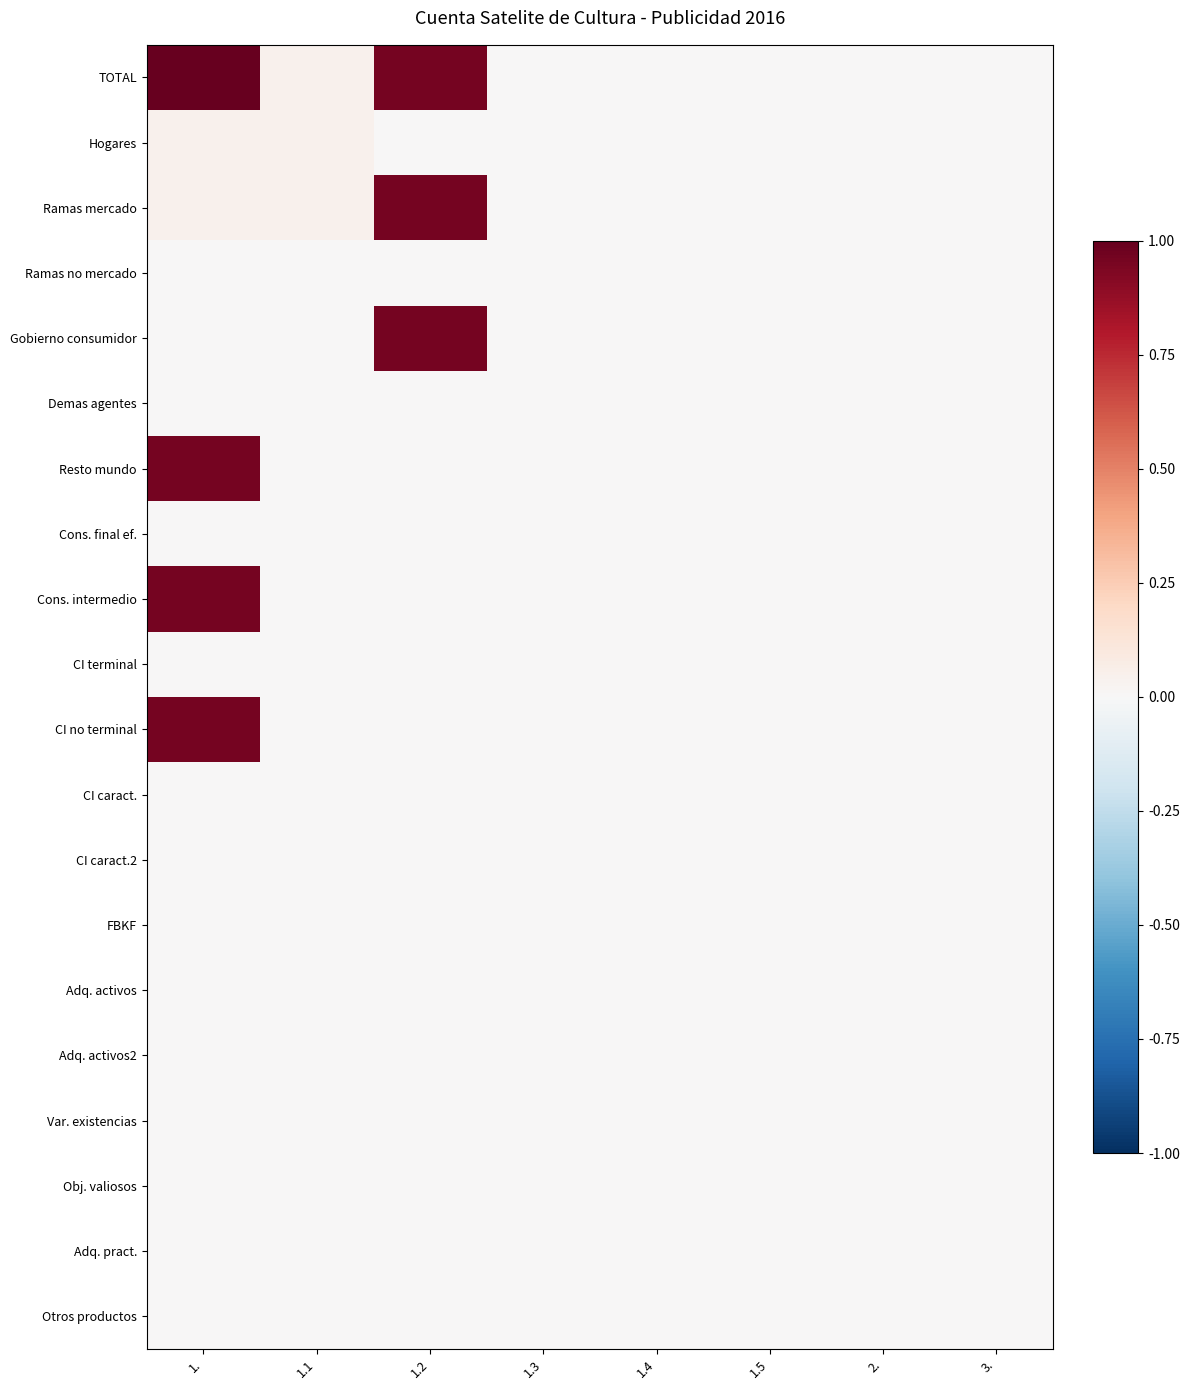

Reading left to right, transcribe all the data shown in this chart.

TOTAL: 1.=1.0	1.1=0.0	1.2=1.0	1.3=0.0	1.4=0.0	1.5=0.0	2.=0.0	3.=0.0
Hogares: 1.=0.0	1.1=0.0	1.2=0.0	1.3=0.0	1.4=0.0	1.5=0.0	2.=0.0	3.=0.0
Ramas mercado: 1.=0.0	1.1=0.0	1.2=1.0	1.3=0.0	1.4=0.0	1.5=0.0	2.=0.0	3.=0.0
Ramas no mercado: 1.=0.0	1.1=0.0	1.2=0.0	1.3=0.0	1.4=0.0	1.5=0.0	2.=0.0	3.=0.0
Gobierno consumidor: 1.=0.0	1.1=0.0	1.2=1.0	1.3=0.0	1.4=0.0	1.5=0.0	2.=0.0	3.=0.0
Demas agentes: 1.=0.0	1.1=0.0	1.2=0.0	1.3=0.0	1.4=0.0	1.5=0.0	2.=0.0	3.=0.0
Resto mundo: 1.=1.0	1.1=0.0	1.2=0.0	1.3=0.0	1.4=0.0	1.5=0.0	2.=0.0	3.=0.0
Cons. final ef.: 1.=0.0	1.1=0.0	1.2=0.0	1.3=0.0	1.4=0.0	1.5=0.0	2.=0.0	3.=0.0
Cons. intermedio: 1.=1.0	1.1=0.0	1.2=0.0	1.3=0.0	1.4=0.0	1.5=0.0	2.=0.0	3.=0.0
CI terminal: 1.=0.0	1.1=0.0	1.2=0.0	1.3=0.0	1.4=0.0	1.5=0.0	2.=0.0	3.=0.0
CI no terminal: 1.=1.0	1.1=0.0	1.2=0.0	1.3=0.0	1.4=0.0	1.5=0.0	2.=0.0	3.=0.0
CI caract.: 1.=0.0	1.1=0.0	1.2=0.0	1.3=0.0	1.4=0.0	1.5=0.0	2.=0.0	3.=0.0
CI caract.2: 1.=0.0	1.1=0.0	1.2=0.0	1.3=0.0	1.4=0.0	1.5=0.0	2.=0.0	3.=0.0
FBKF: 1.=0.0	1.1=0.0	1.2=0.0	1.3=0.0	1.4=0.0	1.5=0.0	2.=0.0	3.=0.0
Adq. activos: 1.=0.0	1.1=0.0	1.2=0.0	1.3=0.0	1.4=0.0	1.5=0.0	2.=0.0	3.=0.0
Adq. activos2: 1.=0.0	1.1=0.0	1.2=0.0	1.3=0.0	1.4=0.0	1.5=0.0	2.=0.0	3.=0.0
Var. existencias: 1.=0.0	1.1=0.0	1.2=0.0	1.3=0.0	1.4=0.0	1.5=0.0	2.=0.0	3.=0.0
Obj. valiosos: 1.=0.0	1.1=0.0	1.2=0.0	1.3=0.0	1.4=0.0	1.5=0.0	2.=0.0	3.=0.0
Adq. pract.: 1.=0.0	1.1=0.0	1.2=0.0	1.3=0.0	1.4=0.0	1.5=0.0	2.=0.0	3.=0.0
Otros productos: 1.=0.0	1.1=0.0	1.2=0.0	1.3=0.0	1.4=0.0	1.5=0.0	2.=0.0	3.=0.0